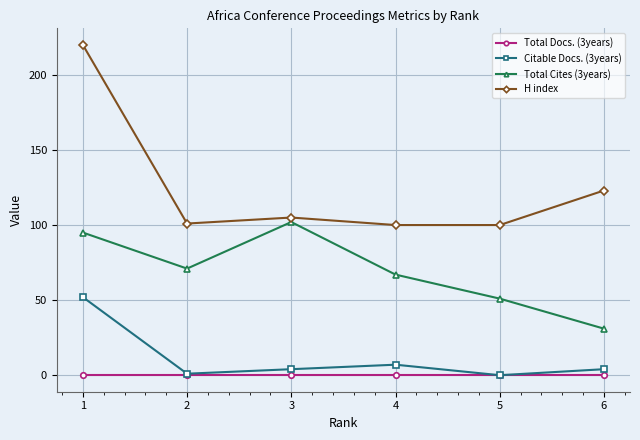

Which series has the largest total across all categories?

H index